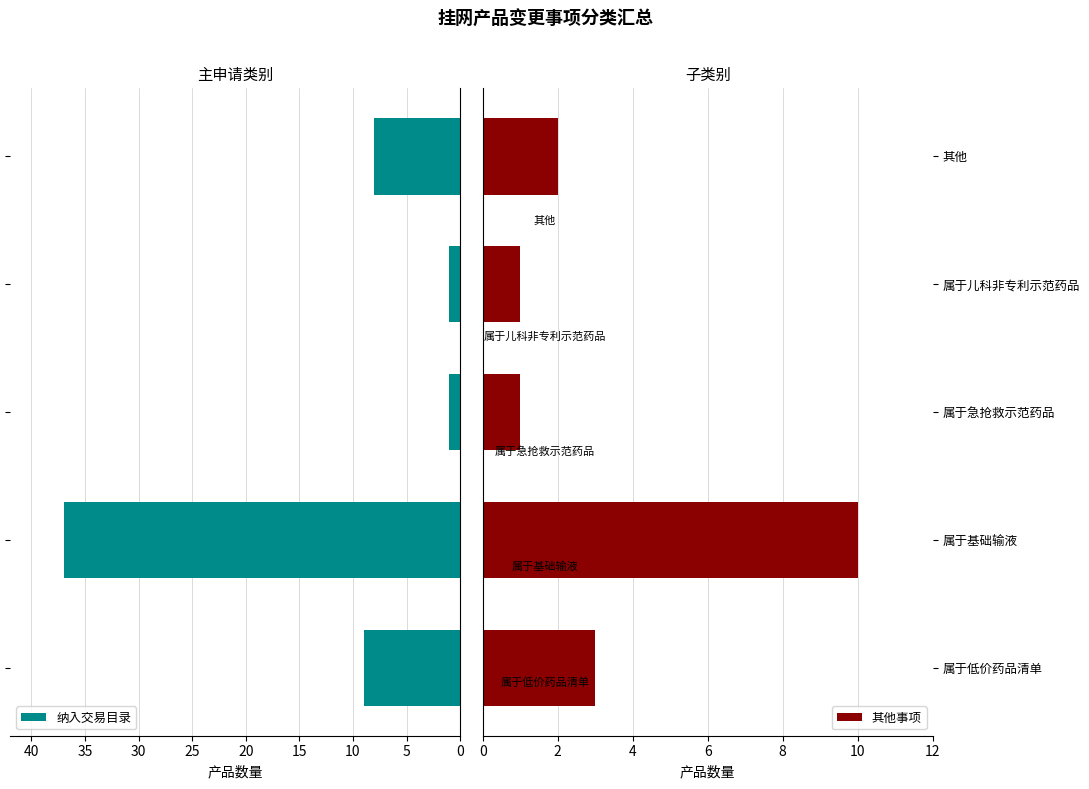

What is the difference between the maximum and minimum values in the 纳入交易目录 series?

36